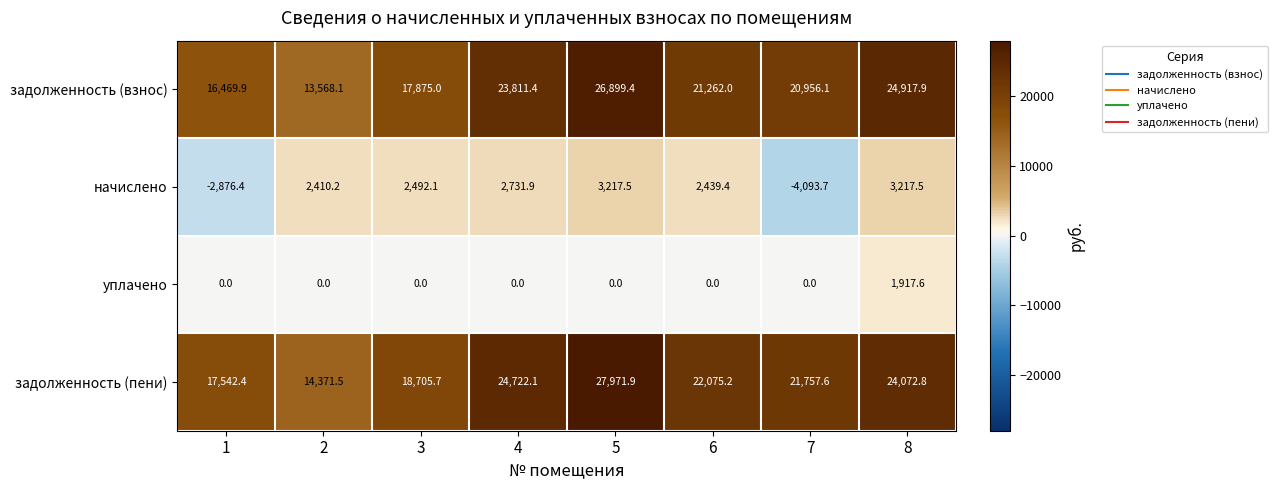

What is the difference between the second highest and minimum values in the задолженность (взнос) series?

11349.8